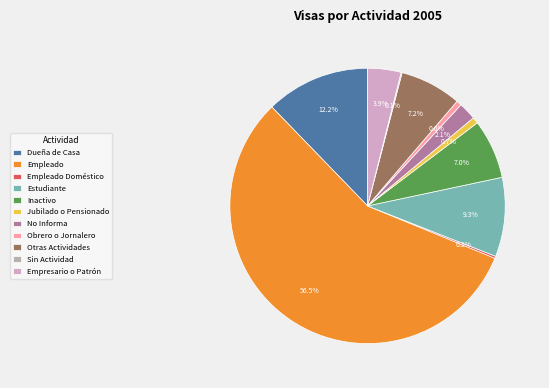

To the nearest percent, what percentage of the pie is No Informa?

2%